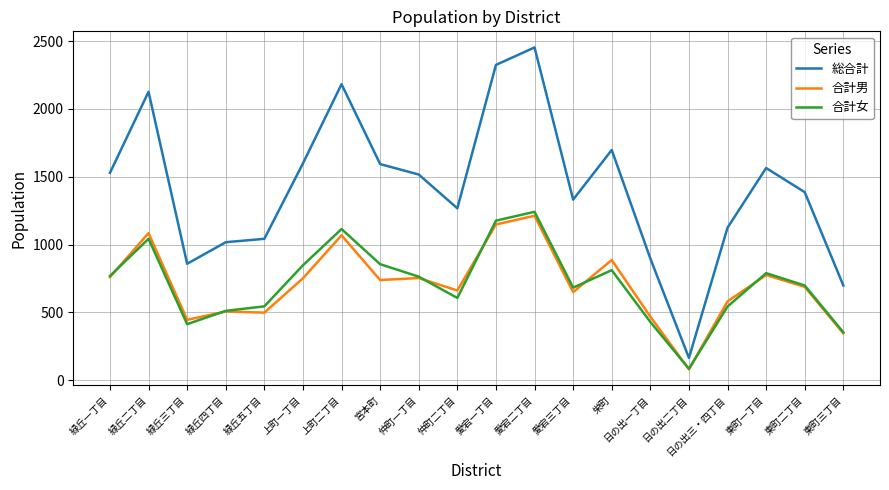

What is the difference between the second highest and second lowest values in the 総合計 series?

1626